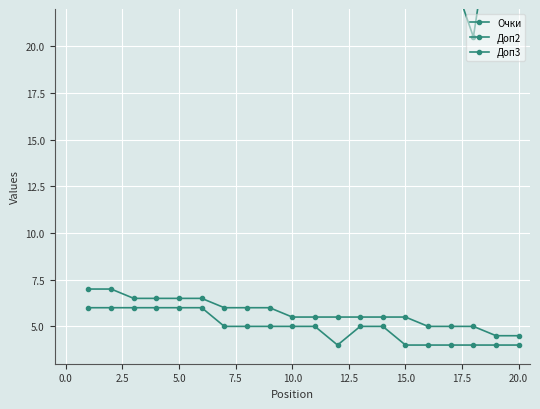

How many interior local valleys does the Доп2 series have?

1